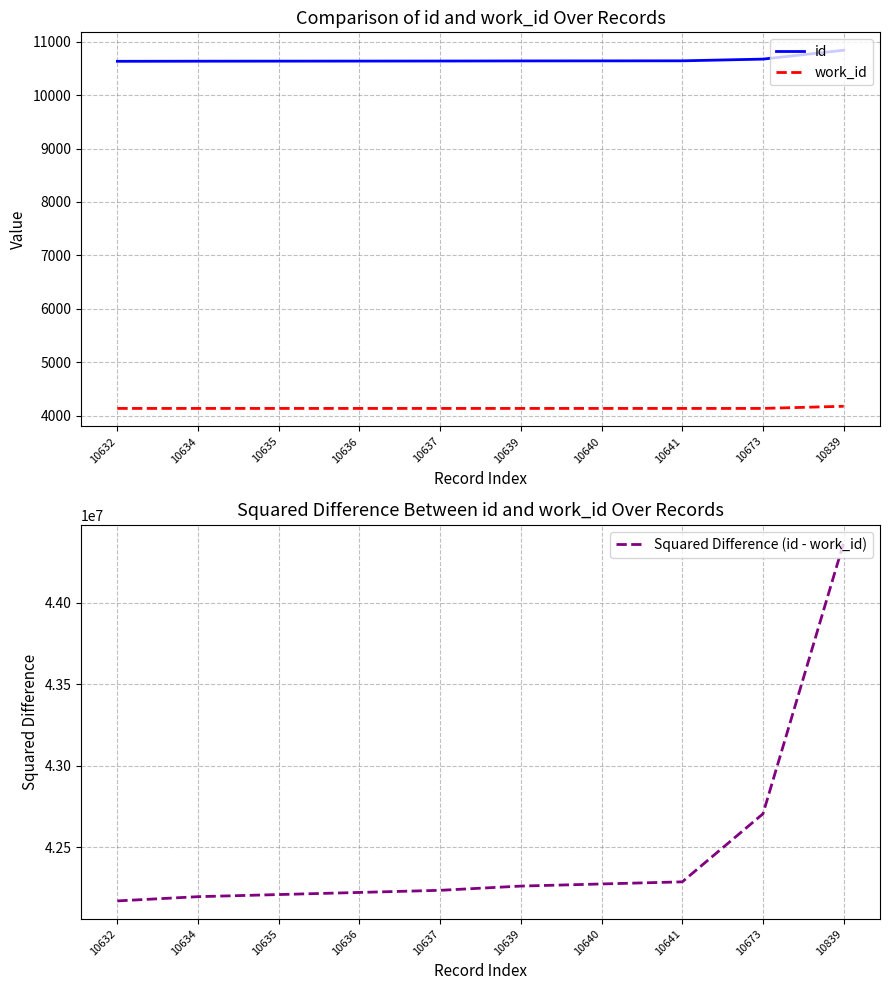

What is the total value across all series at 10637?

42251776